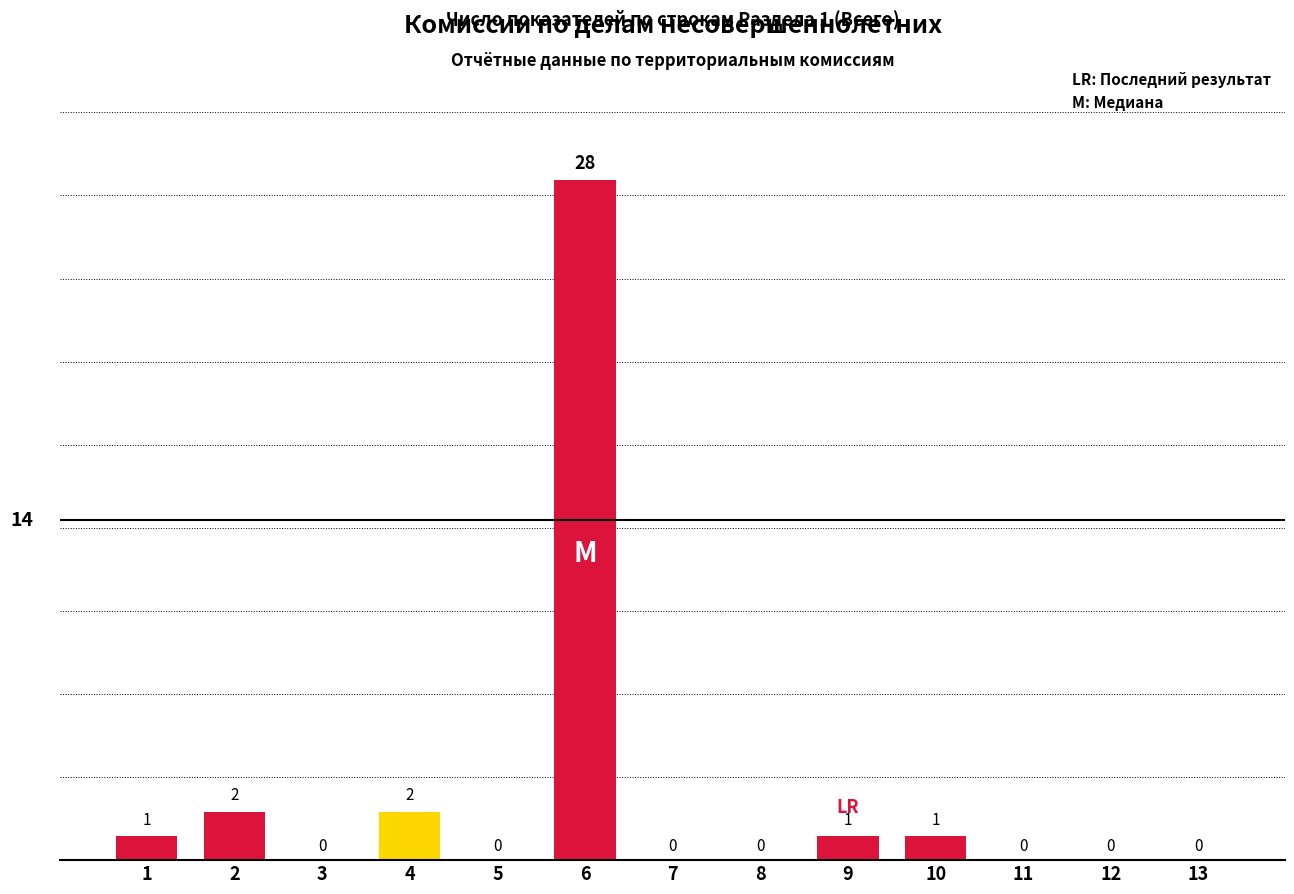

Reading left to right, extract all data points from this chart.

1=1	2=2	3=0	4=2	5=0	6=28	7=0	8=0	9=1	10=1	11=0	12=0	13=0